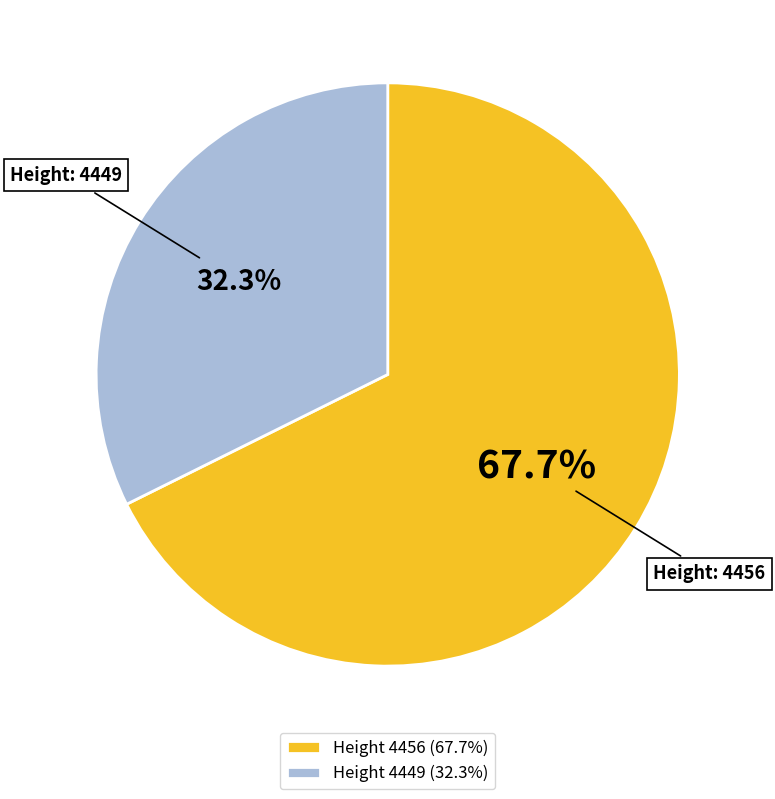

Combined, what portion of the pie is Height 4449 (32.3%) and Height 4456 (67.7%)?

100.0%